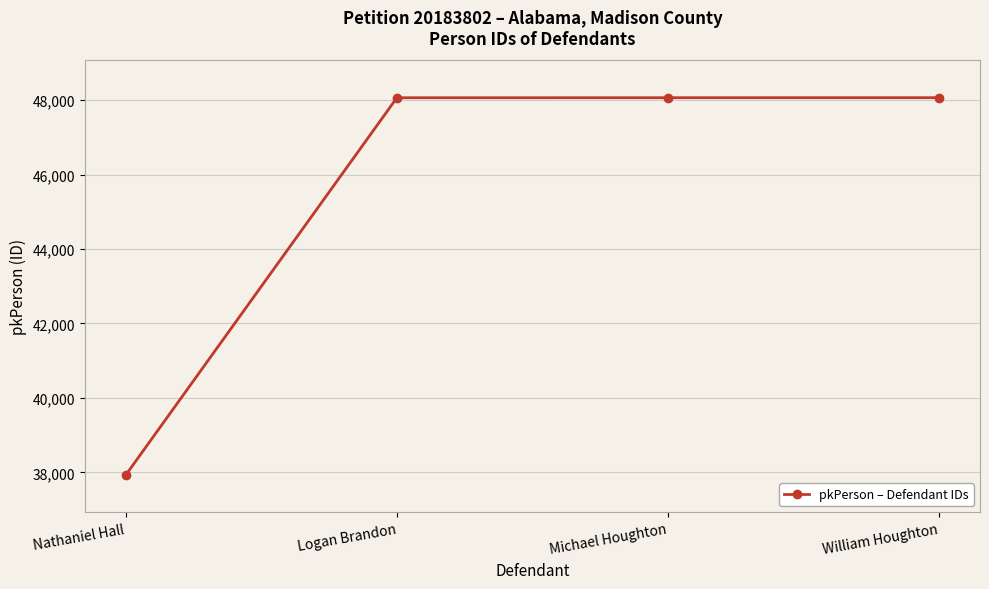

What is the minimum value shown in the chart?

37924